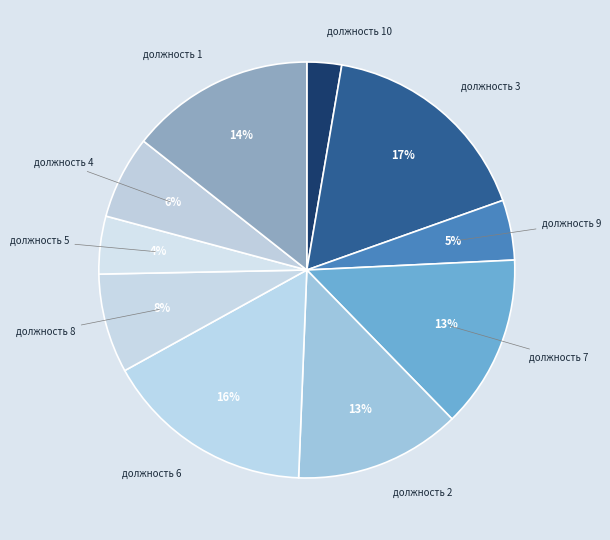

Do должность 5 and должность 3 together represent more than half of the pie?

No